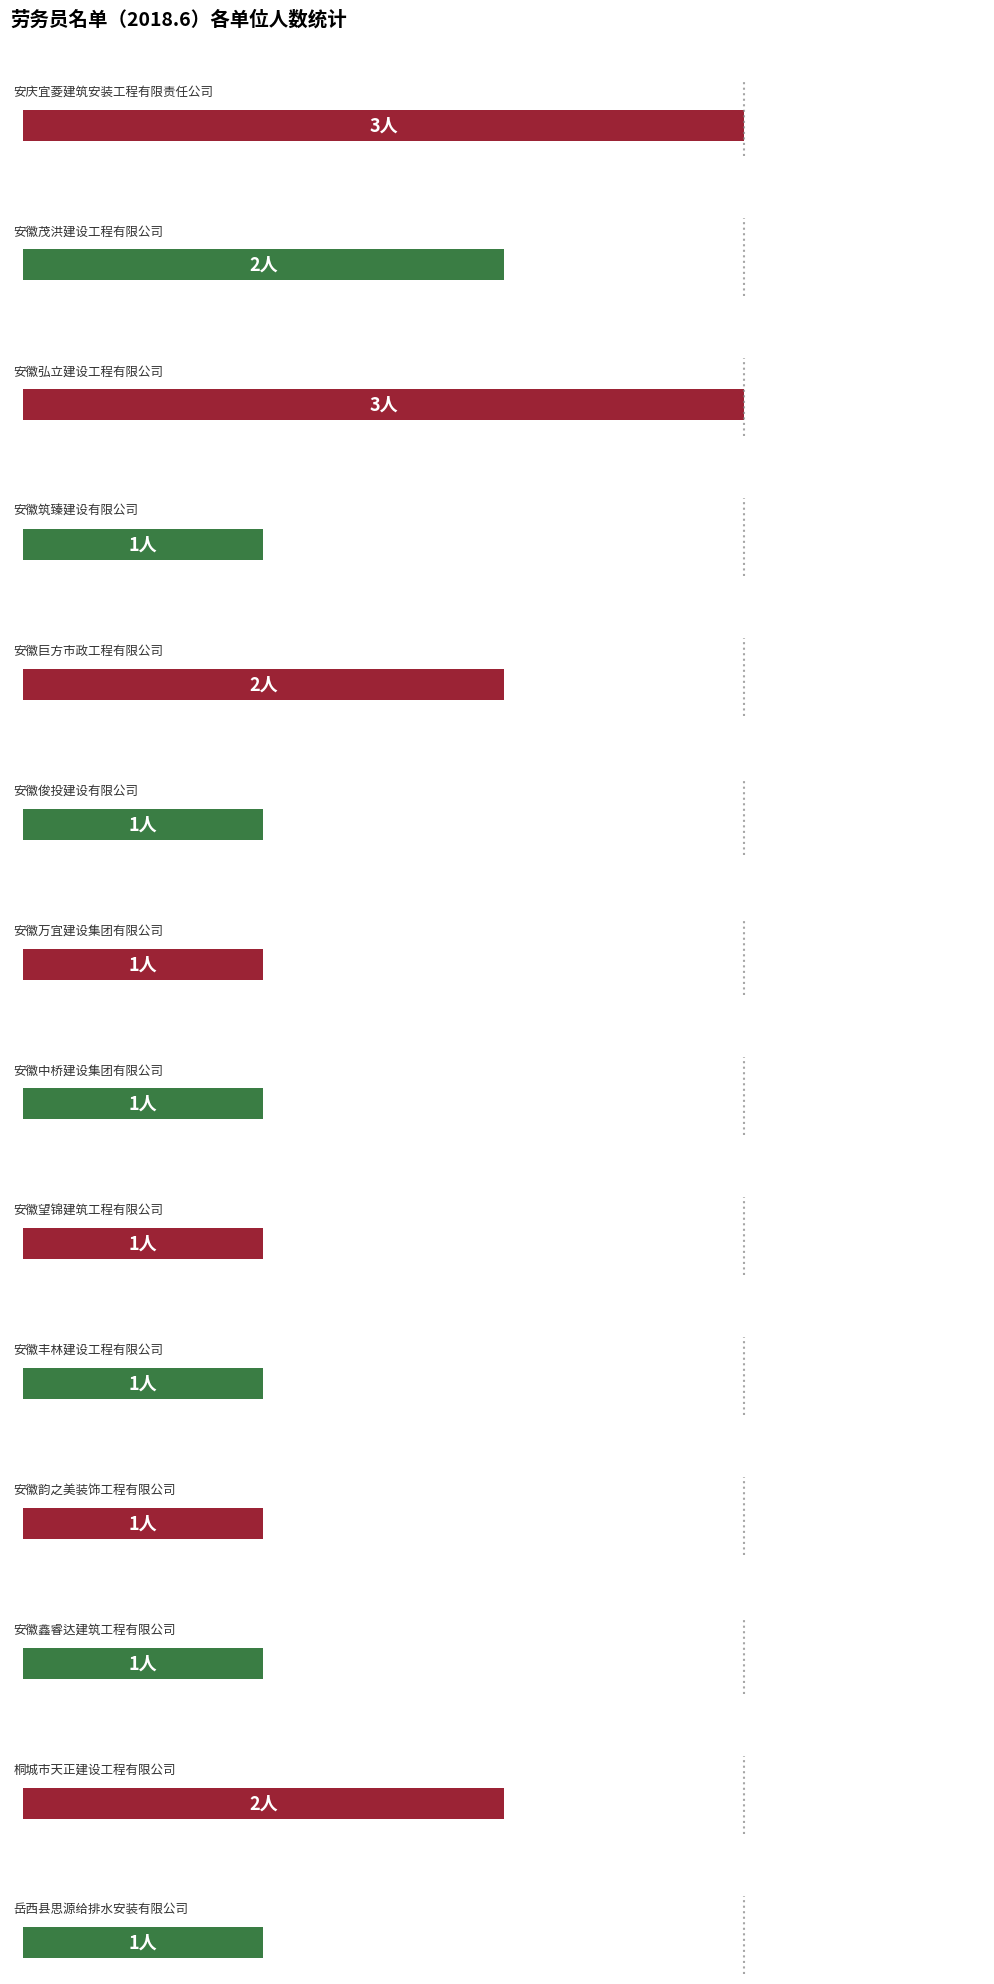

What is the minimum value shown in the chart?

1